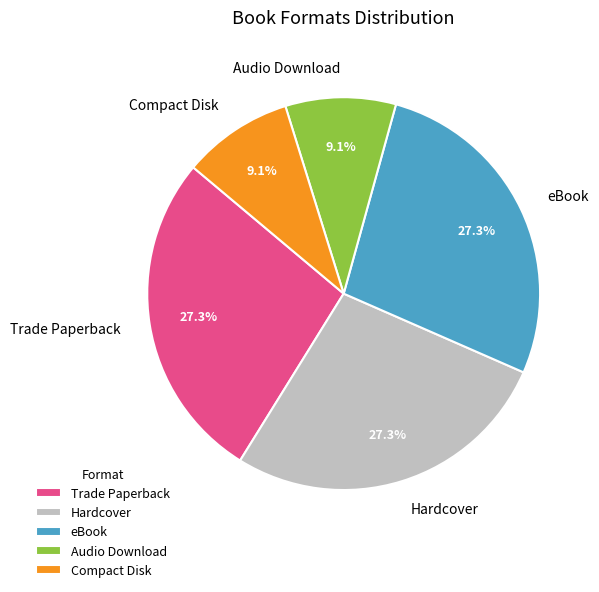

To the nearest percent, what portion does Audio Download represent?

9%